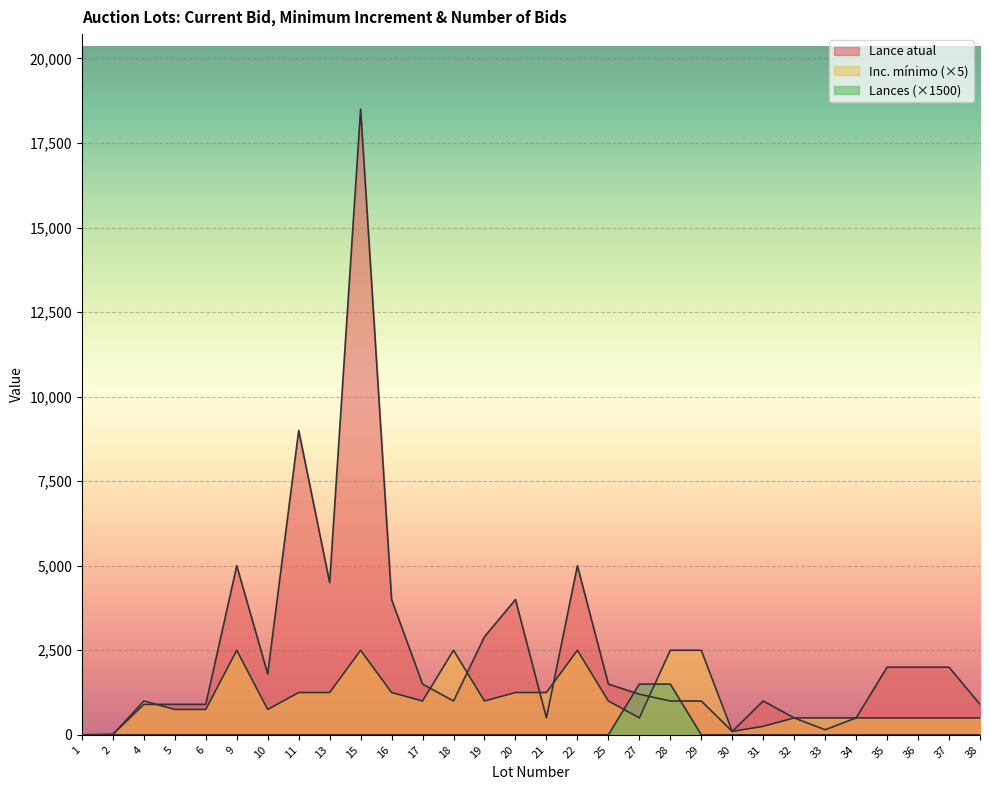

Reading right to left, list all the values displayed in this chart.

Lance atual: 38=900.0	37=2000.0	36=2000.0	35=2000.0	34=500.0	33=150.0	32=500.0	31=1000.0	30=100.0	29=1000.0	28=1000.0	27=1200.0	25=1500.0	22=5000.0	21=500.0	20=4000.0	19=2900.0	18=1000.0	17=1500.0	16=4000.0	15=18500.0	13=4500.0	11=9000.0	10=1800.0	9=5000.0	6=900.0	5=900.0	4=900.0	2=16.0	1=0.0
Inc. mínimo: 38=500.0	37=500.0	36=500.0	35=500.0	34=500.0	33=500.0	32=500.0	31=250.0	30=100.0	29=2500.0	28=2500.0	27=500.0	25=1000.0	22=2500.0	21=1250.0	20=1250.0	19=1000.0	18=2500.0	17=1000.0	16=1250.0	15=2500.0	13=1250.0	11=1250.0	10=750.0	9=2500.0	6=750.0	5=750.0	4=1000.0	2=2.5	1=0.5
Lances: 38=0.0	37=0.0	36=0.0	35=0.0	34=0.0	33=0.0	32=0.0	31=0.0	30=0.0	29=0.0	28=1500.0	27=1500.0	25=0.0	22=0.0	21=0.0	20=0.0	19=0.0	18=0.0	17=0.0	16=0.0	15=0.0	13=0.0	11=0.0	10=0.0	9=0.0	6=0.0	5=0.0	4=0.0	2=0.0	1=0.0